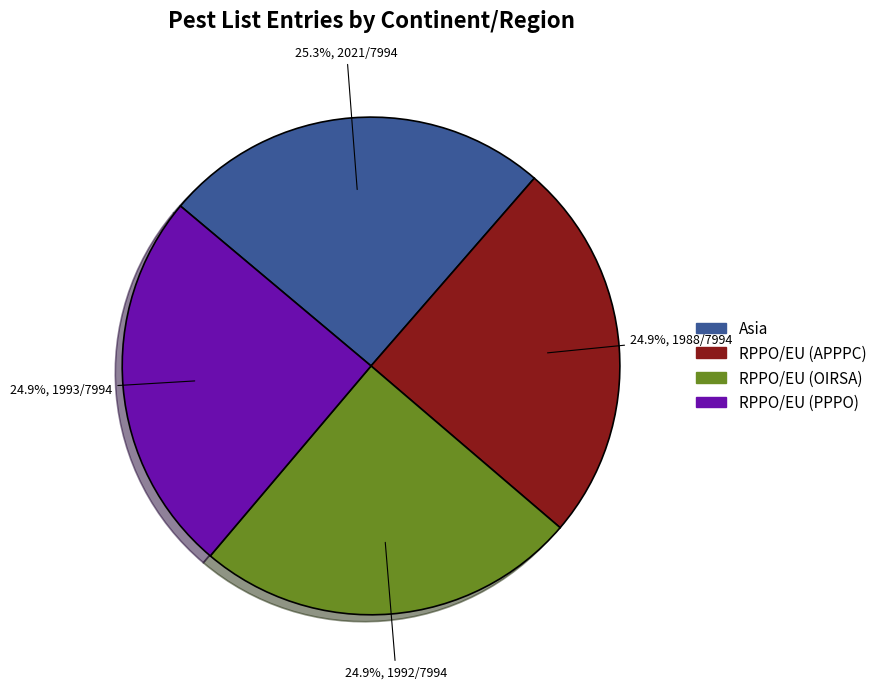

What is the ratio of the value at RPPO/EU (OIRSA) to the value at RPPO/EU (APPPC)?

1.0